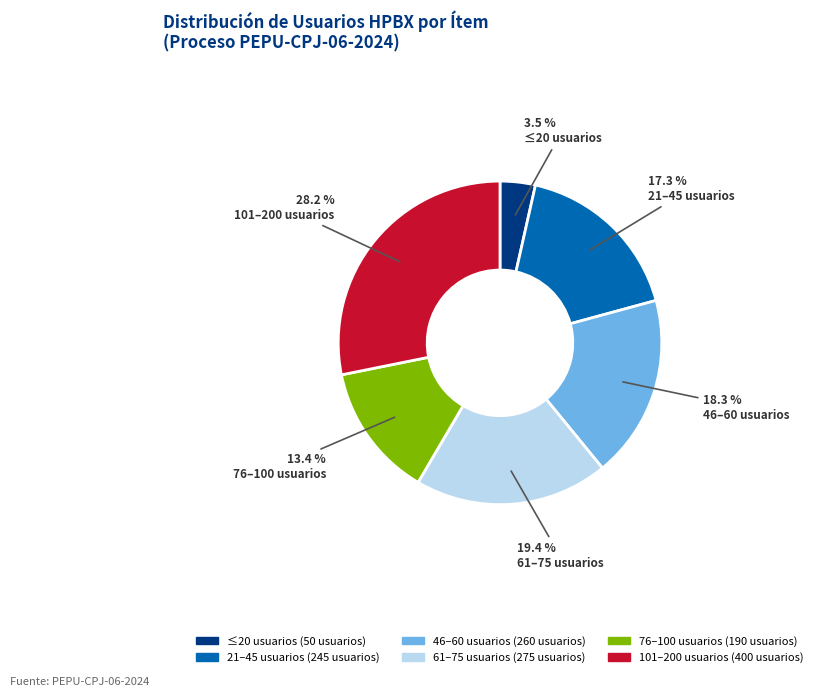

Does any single category account for the majority?

No